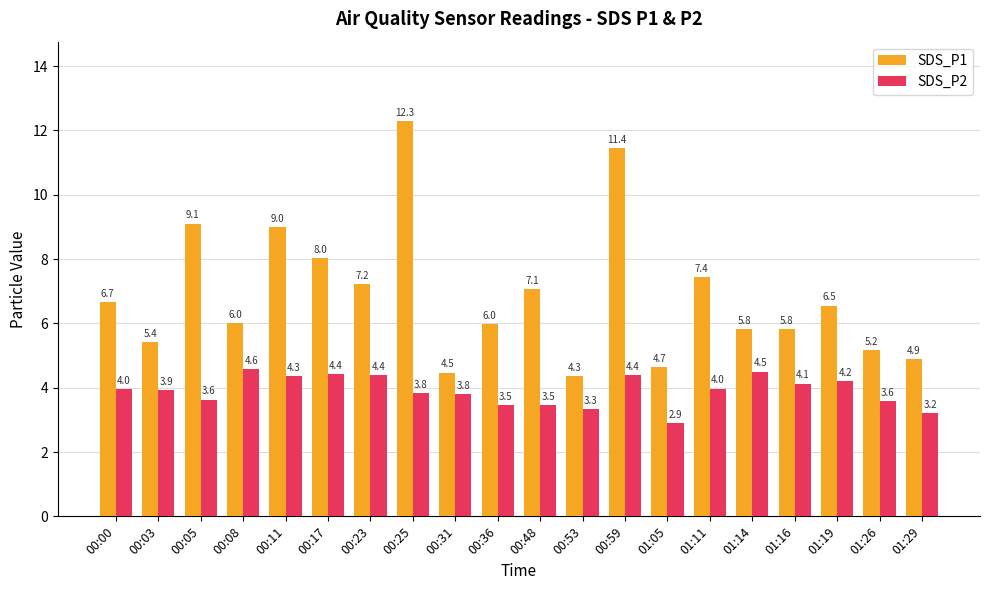

What is the difference between the SDS_P2 values at 00:53 and 00:48?

0.1